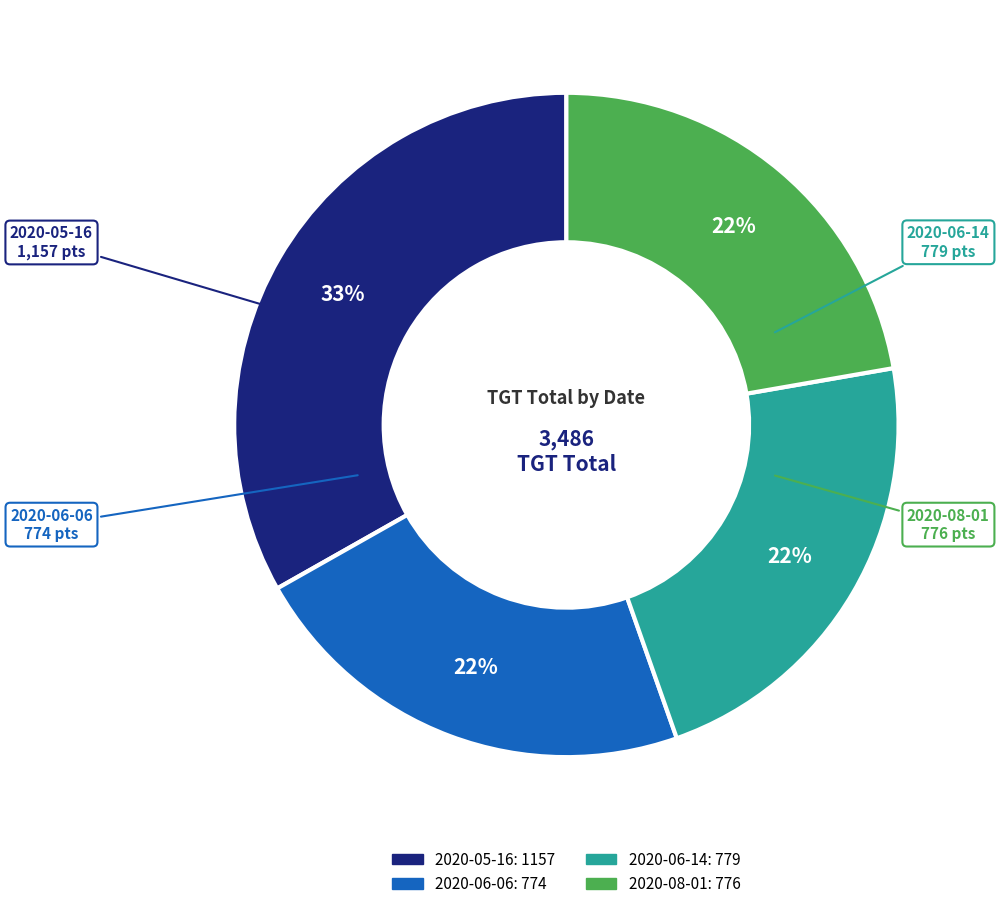

To the nearest percent, what portion does 2020-08-01 represent?

22%